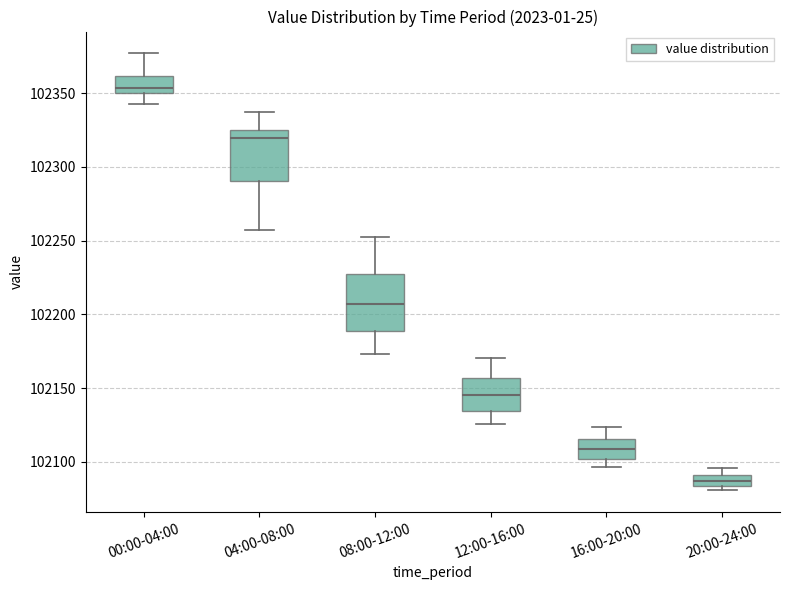

Where is the lower edge of the box for 16:00-20:00 on the y-axis? The values are not printed on the chart, so give them approximately, as read against the axis.

102100